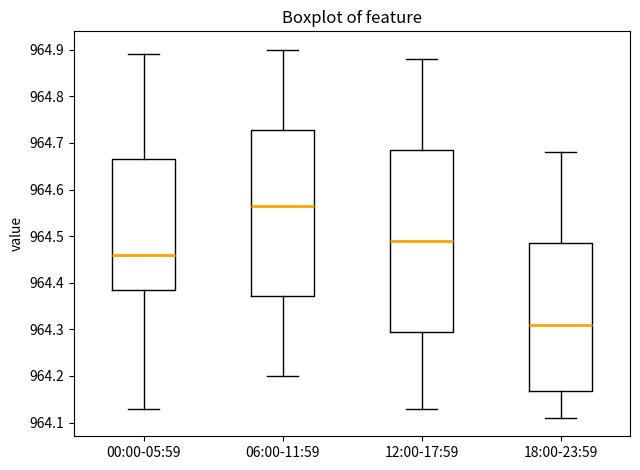

Reading left to right, transcribe this box plot: for each box, give where its median line is, the range the box spans, and where its two whiskers end, as read against the y-axis. The values are not printed on the chart, so give them approximately, as read against the axis.

00:00-05:59: median 964.46, box 964.39 to 964.67, whiskers 964.13 to 964.89
06:00-11:59: median 964.57, box 964.37 to 964.73, whiskers 964.20 to 964.90
12:00-17:59: median 964.49, box 964.30 to 964.69, whiskers 964.13 to 964.88
18:00-23:59: median 964.31, box 964.17 to 964.49, whiskers 964.11 to 964.68